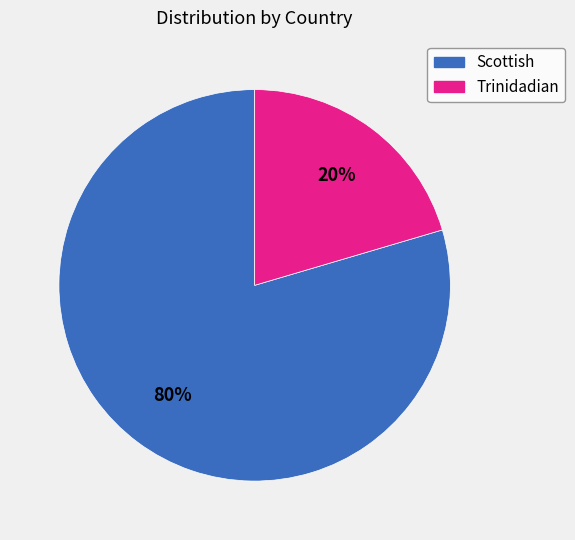

To the nearest percent, what portion does Scottish represent?

80%